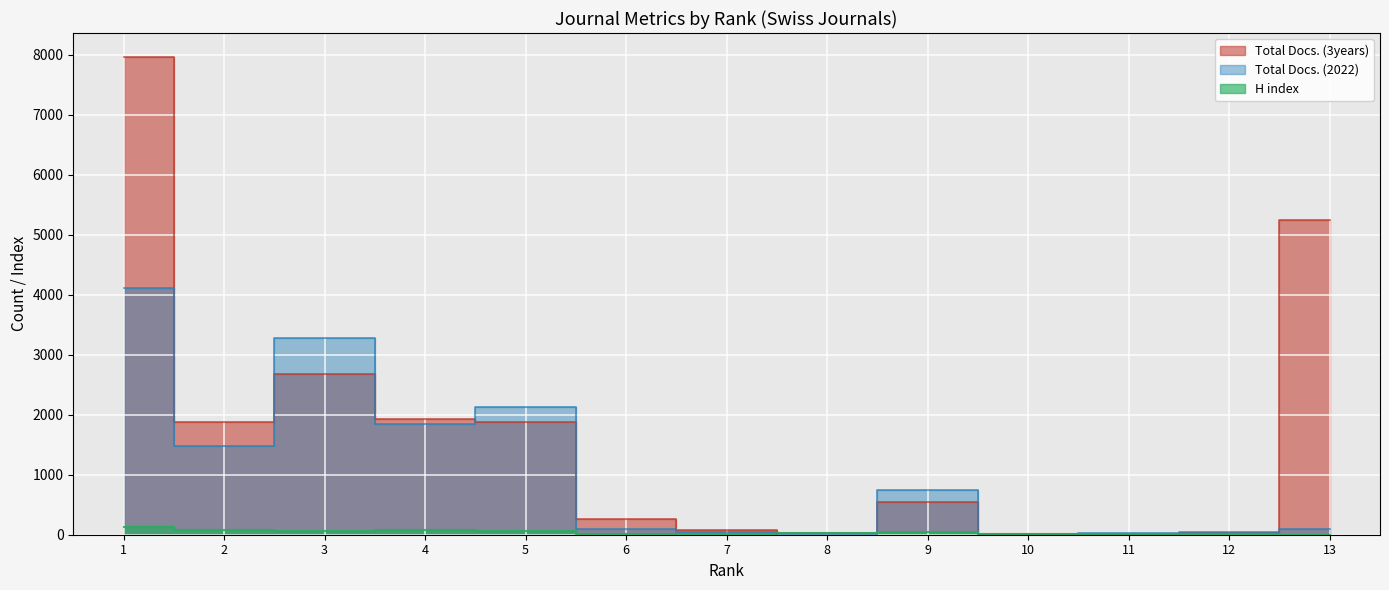

At 8, list the series in order from smallest to largest.

Total Docs. (2022), H index, Total Docs. (3years)